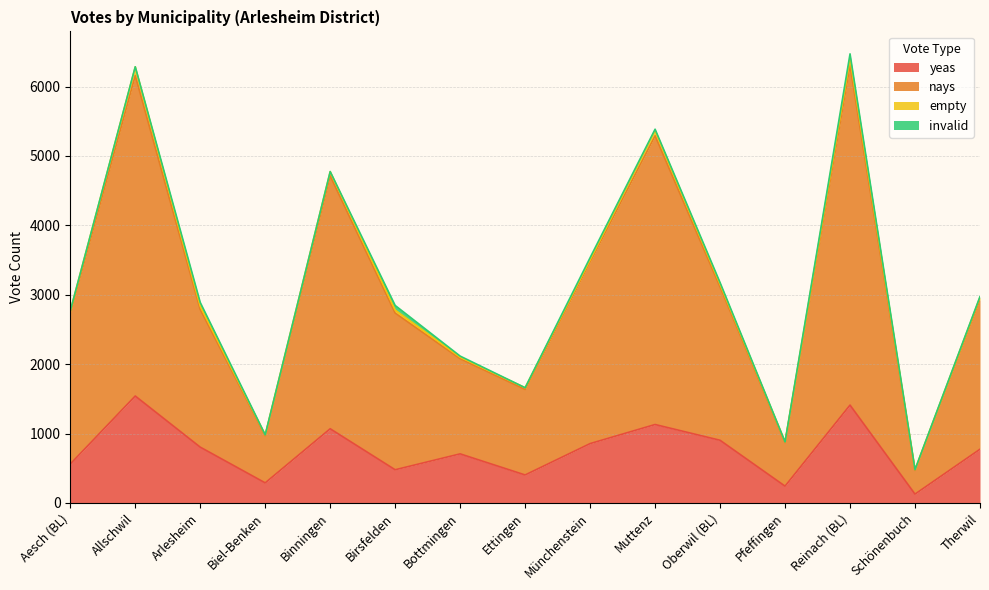

Is it true that yeas equals 594 at Allschwil?

False